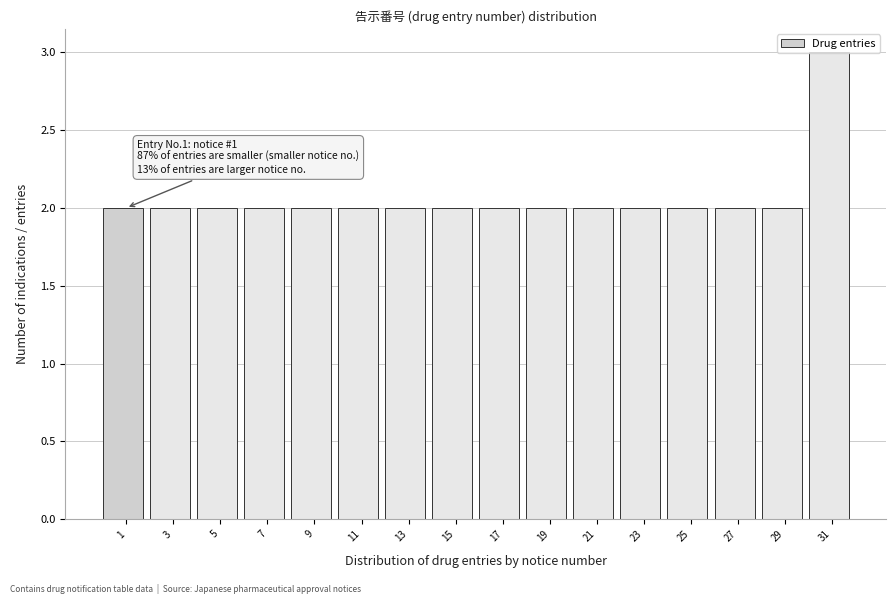

Which label corresponds to the largest value in the chart?

31